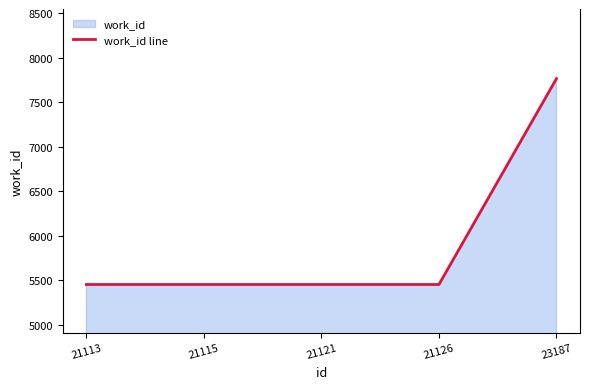

What is the sum of all values?

29573